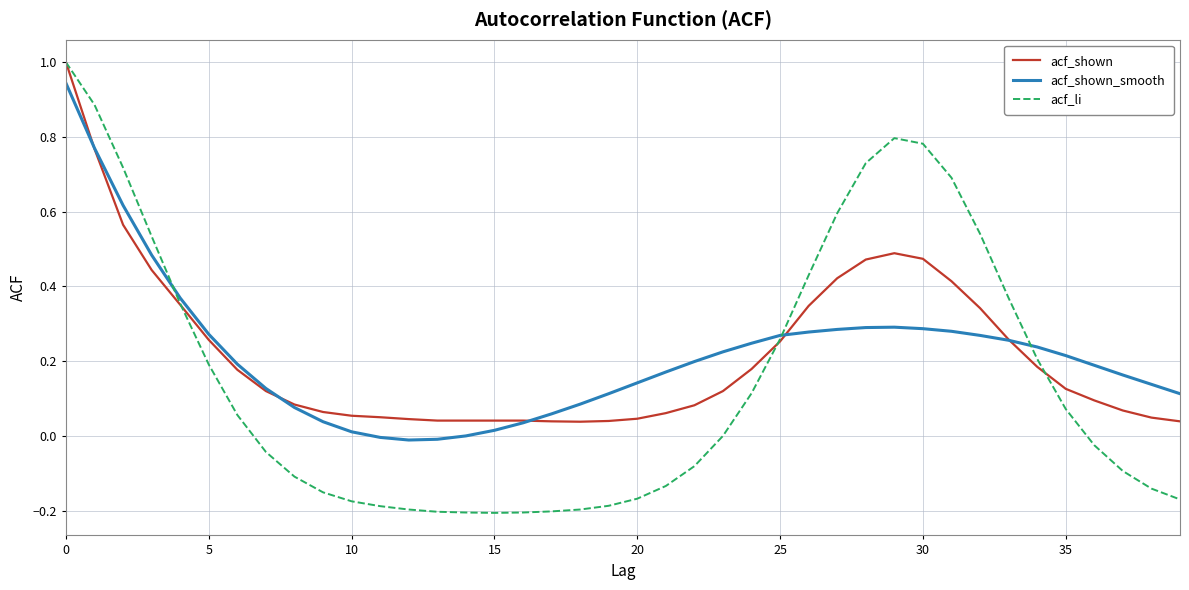

What is the highest value of the acf_shown series?

1.0